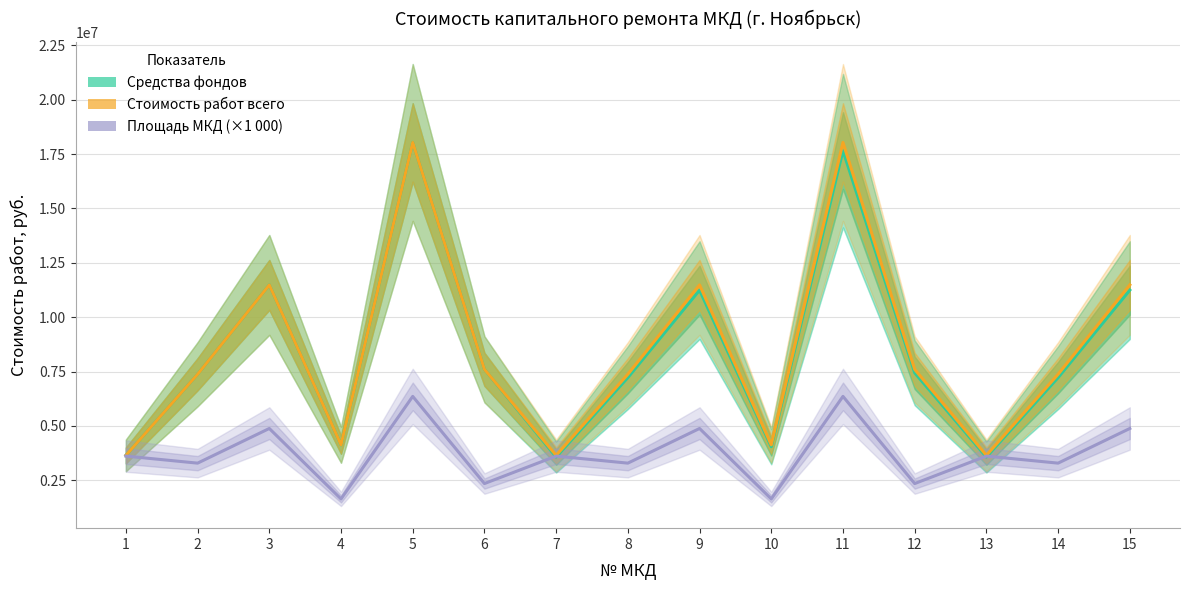

Between 6 and 13, which series saw the biggest shift?

Средства фондов